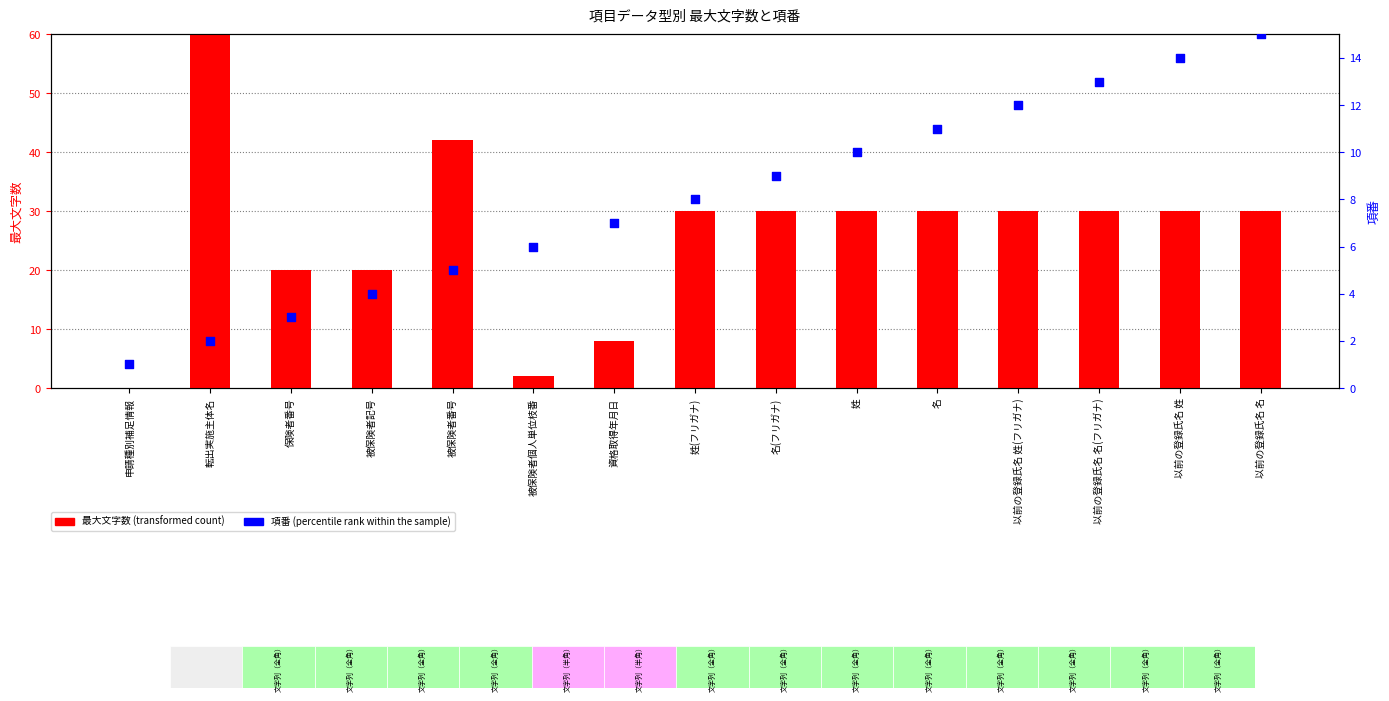

Which series reaches the minimum Y coordinate?

最大文字数 (transformed count)